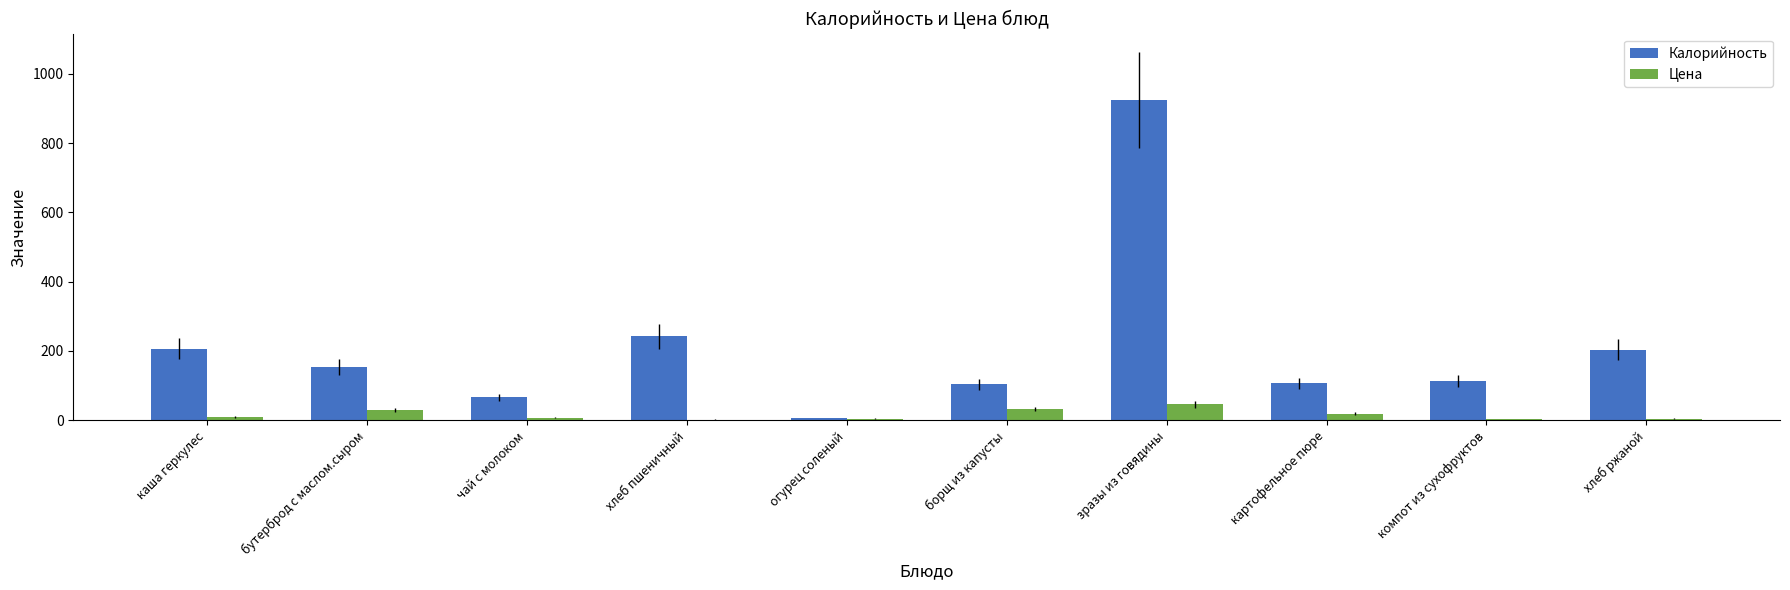

Which series changed the most between каша геркулес and компот из сухофруктов?

Калорийность